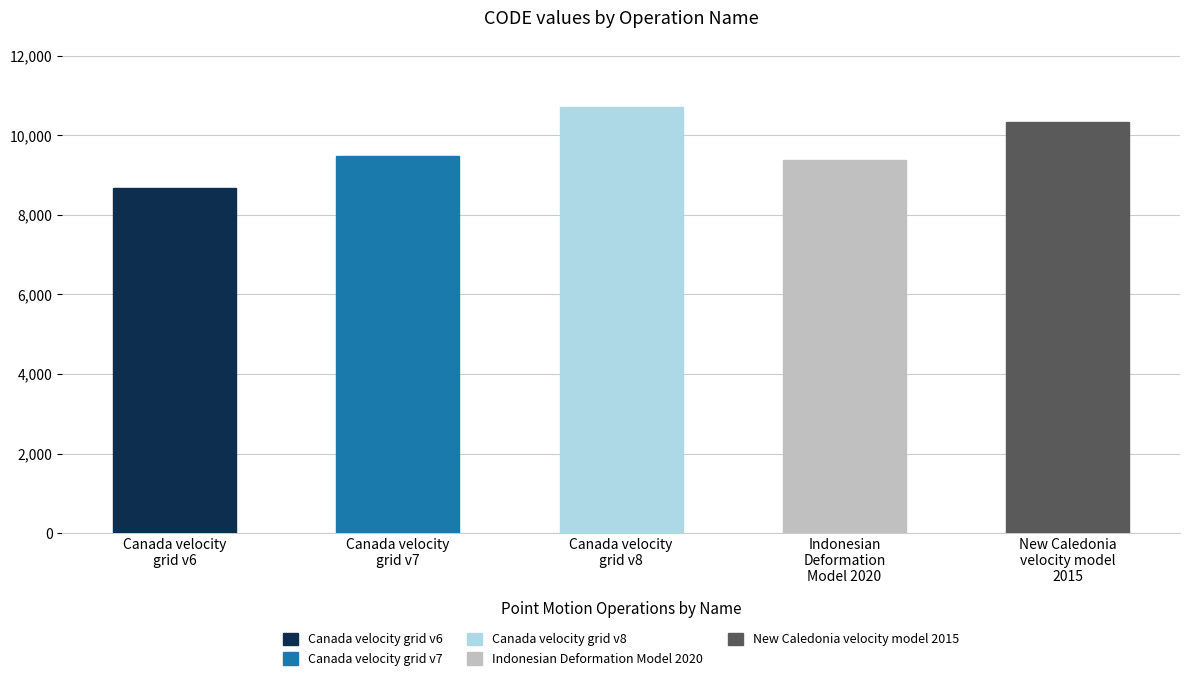

What is the sum of all values?

48564